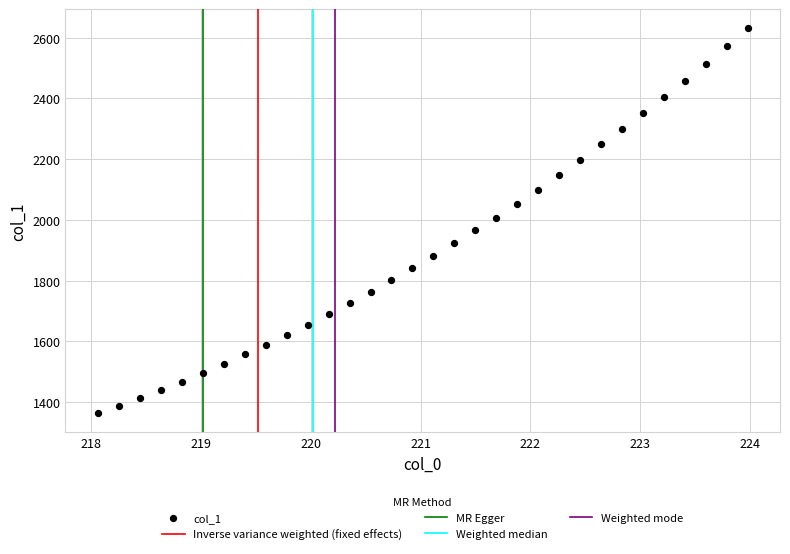

What is the range of X values (max minus min)?

5.9